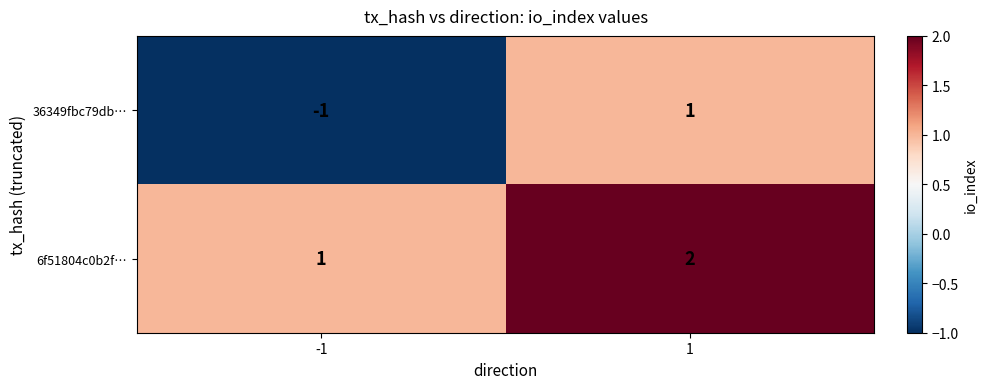

Reading left to right, extract all data points from this chart.

36349fbc79db…: -1	1
6f51804c0b2f…: 1	2